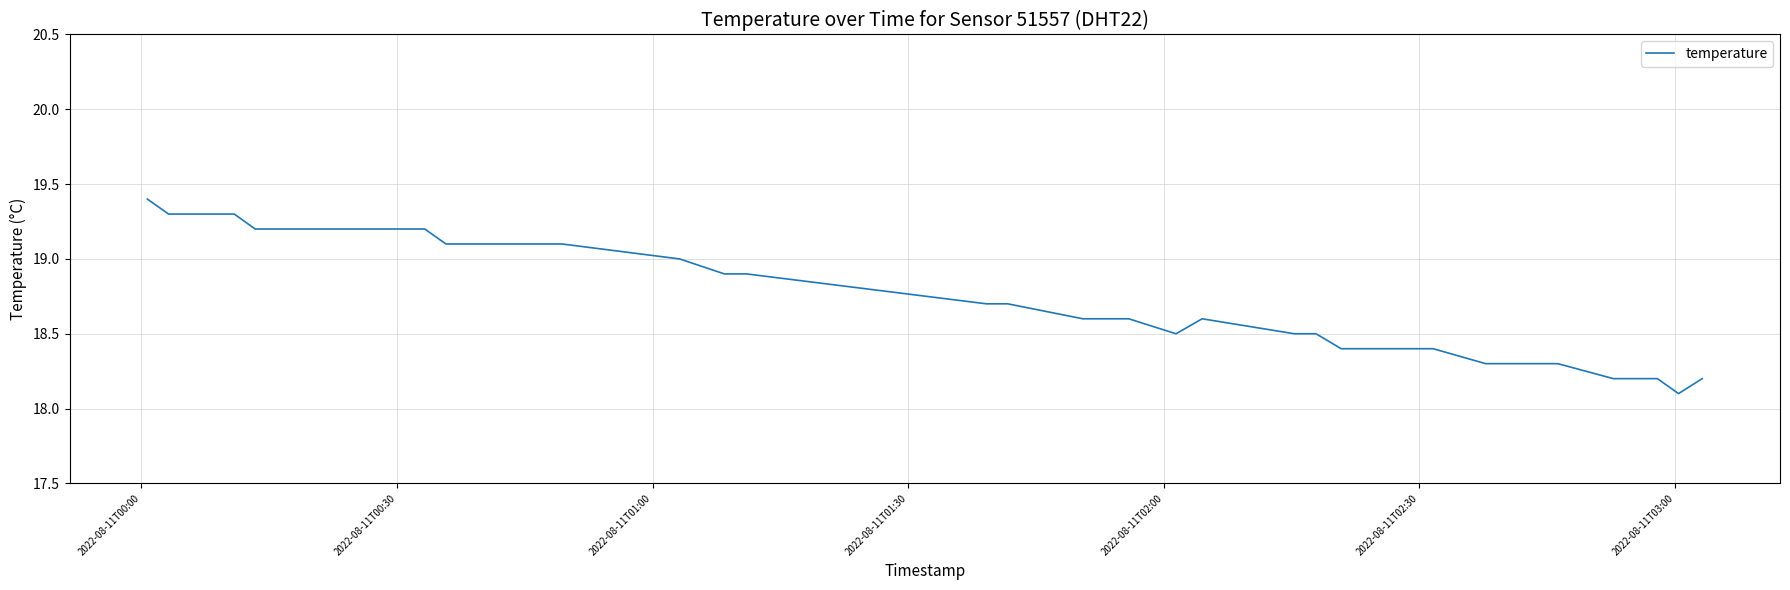

What is the greatest value displayed?

19.4